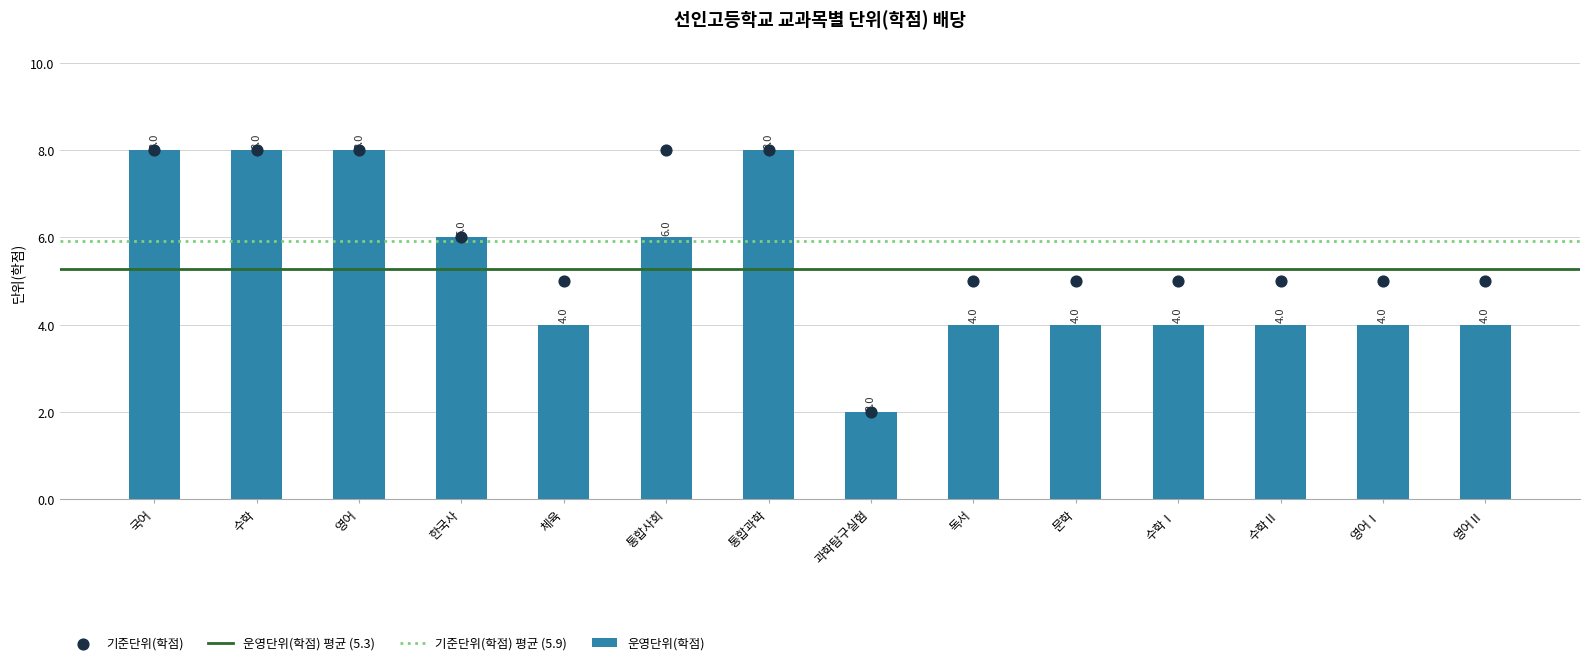

At which category is the sum across all series the highest?

국어